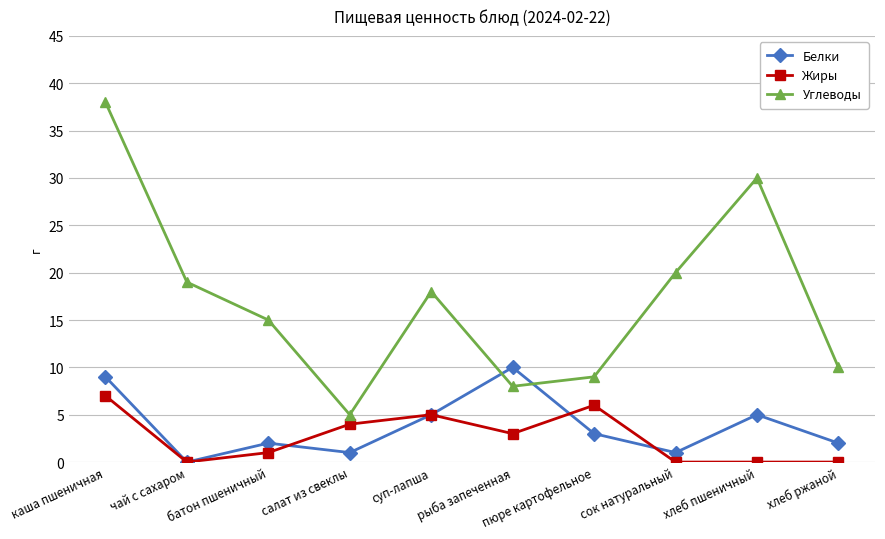

True or false: Белки has more than 2 interior local peaks.

True